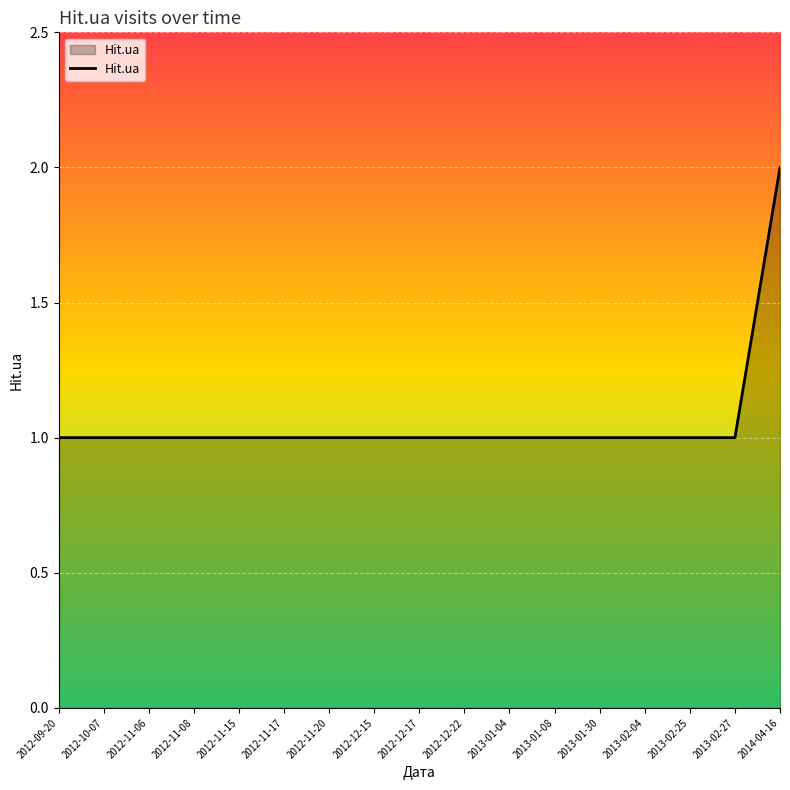

True or false: the data shows 1 at 2012-11-17.

True